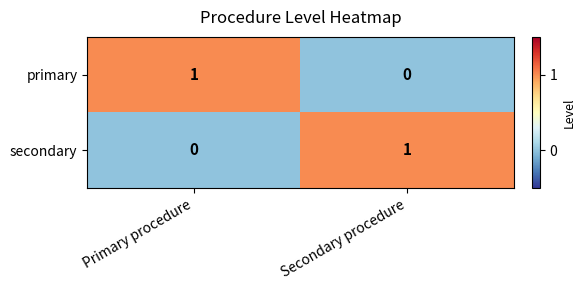

Is the value of secondary at Primary procedure greater than the value of primary at Primary procedure?

No